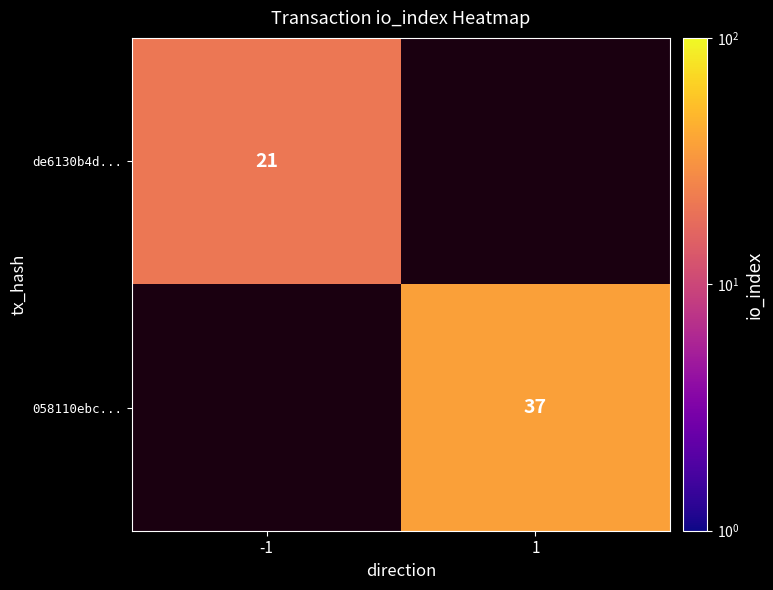

The de6130b4d... series shows 21 at -1. True or false?

True